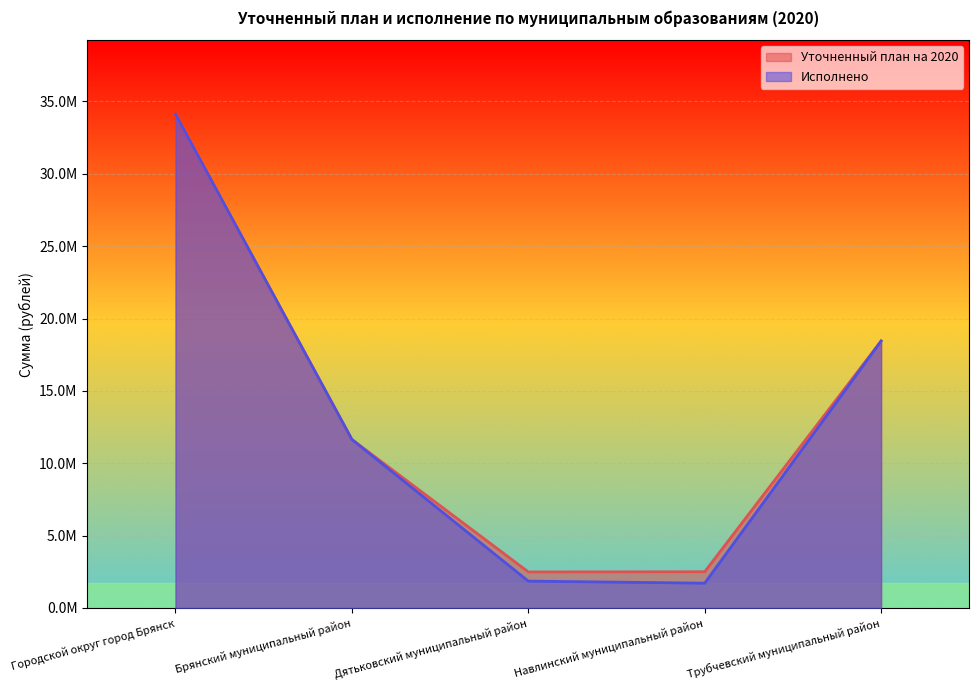

What is the average value of the Исполнено series?

13556433.4